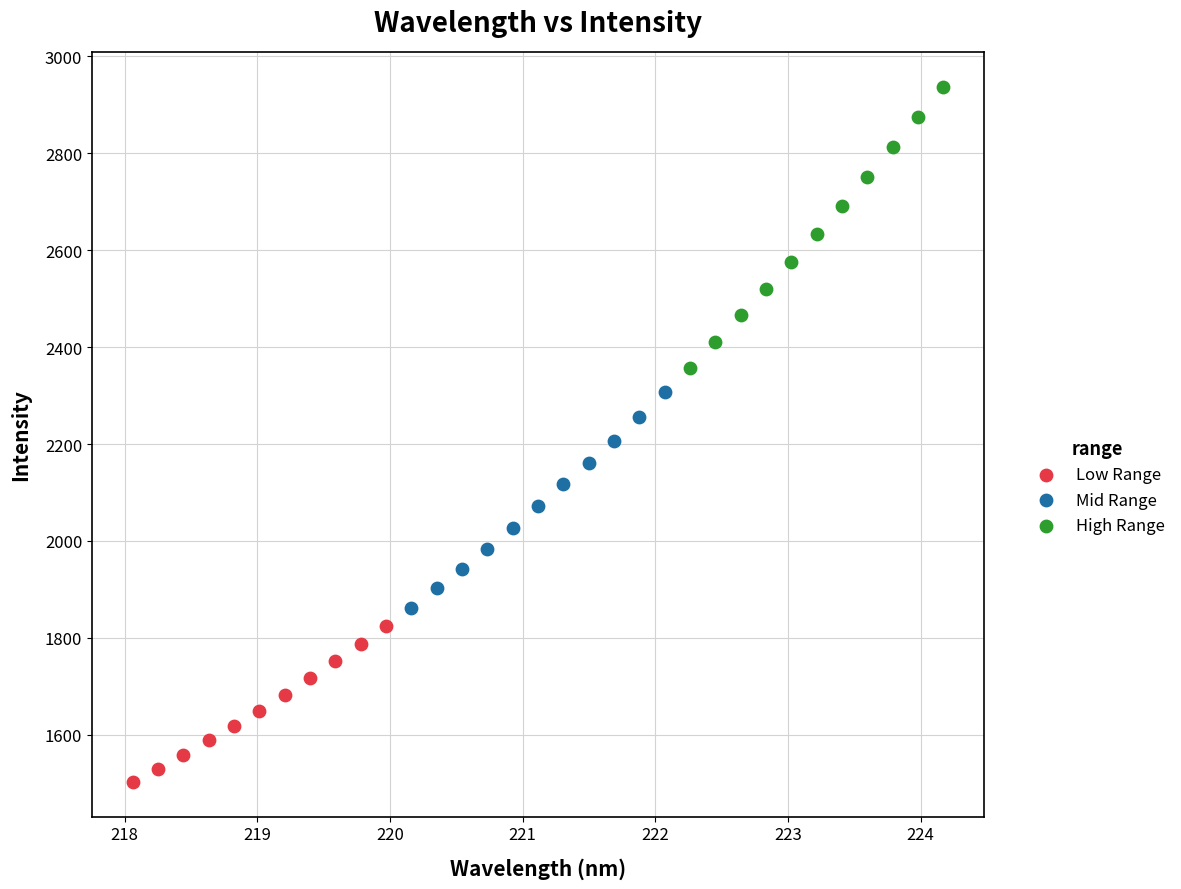

Which series has the largest Y range (max minus min)?

High Range